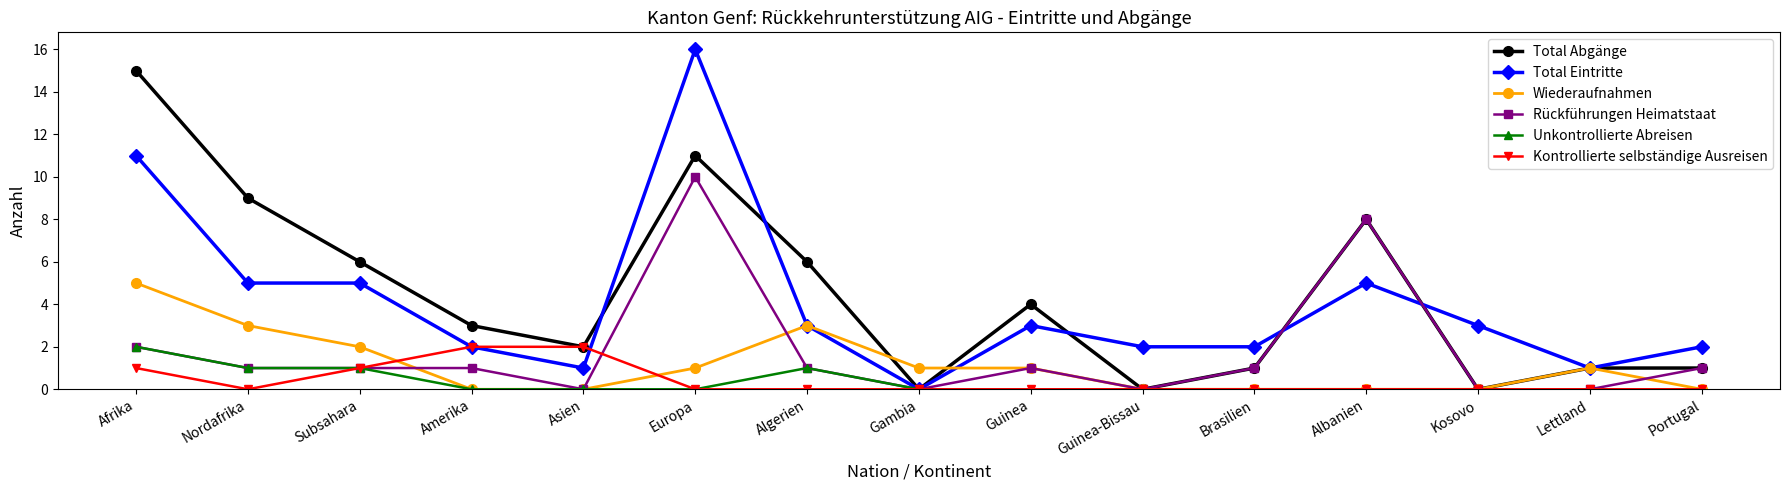

The Kontrollierte selbständige Ausreisen series shows 3 at Amerika. True or false?

False